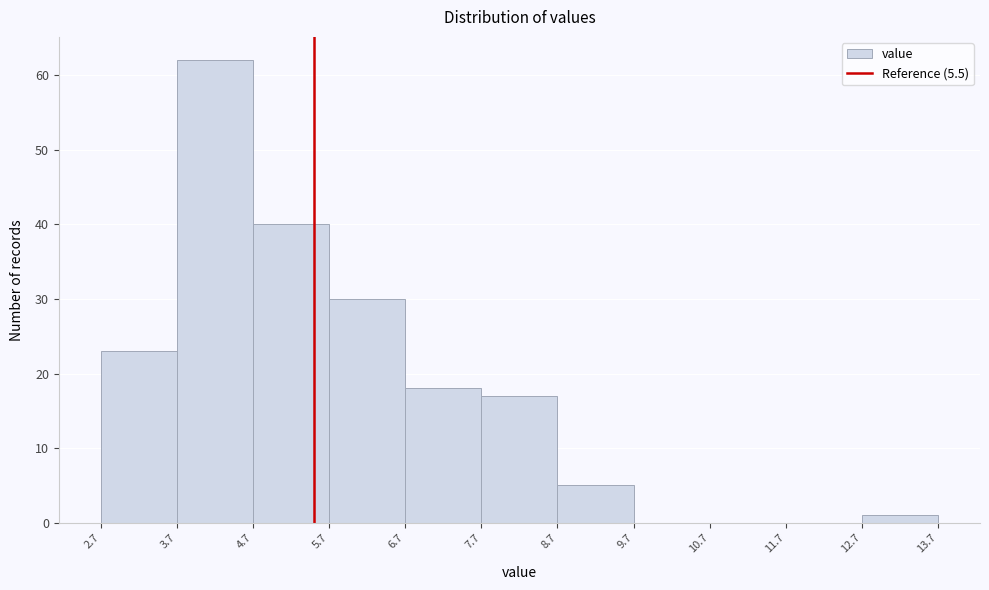

Over which range of the x-axis is the bar tallest?

3.7 to 4.7